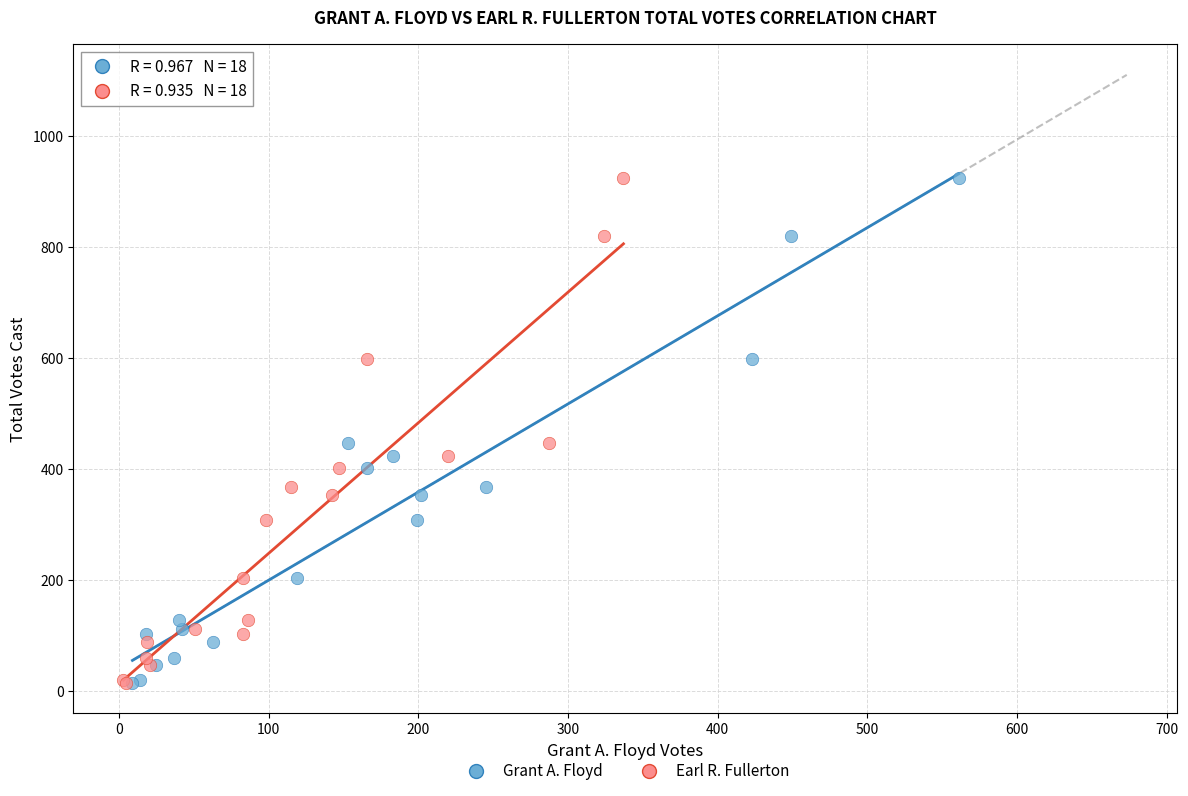

What are all the series names shown in the legend?

Grant A. Floyd, Earl R. Fullerton